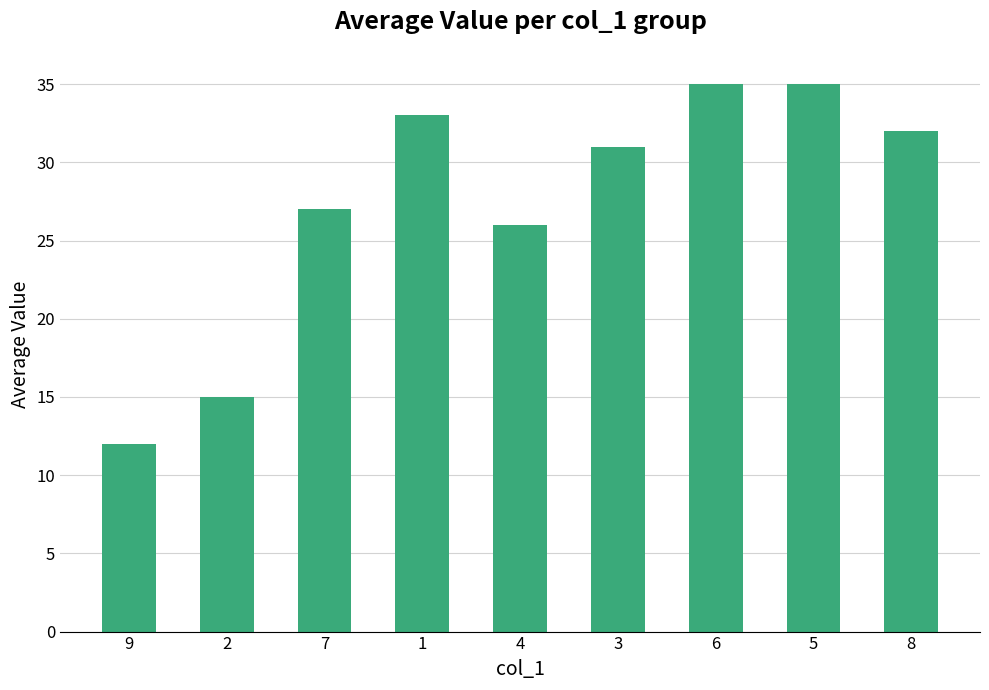

Where is the data nearest to the value 23?

4